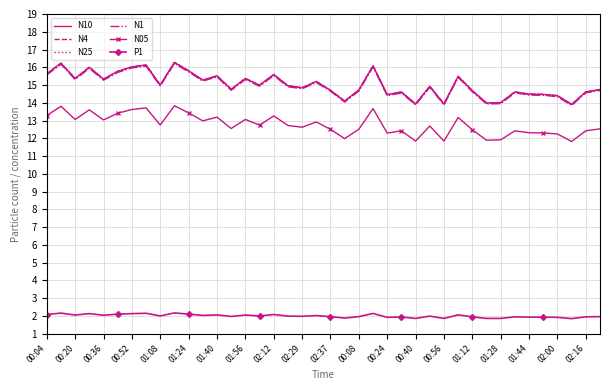

True or false: N4 and N05 cross at least once.

False